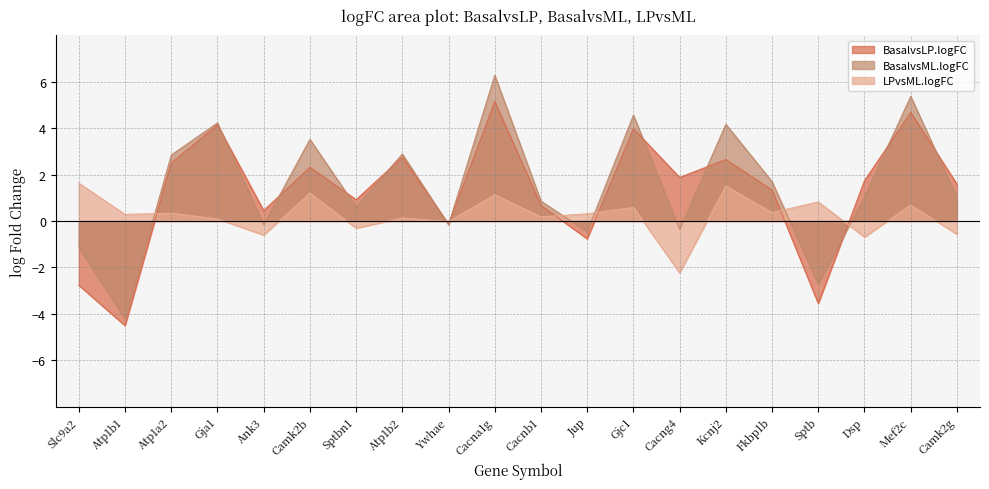

Rank the series by their maximum value, from highest to lowest.

BasalvsML.logFC, BasalvsLP.logFC, LPvsML.logFC